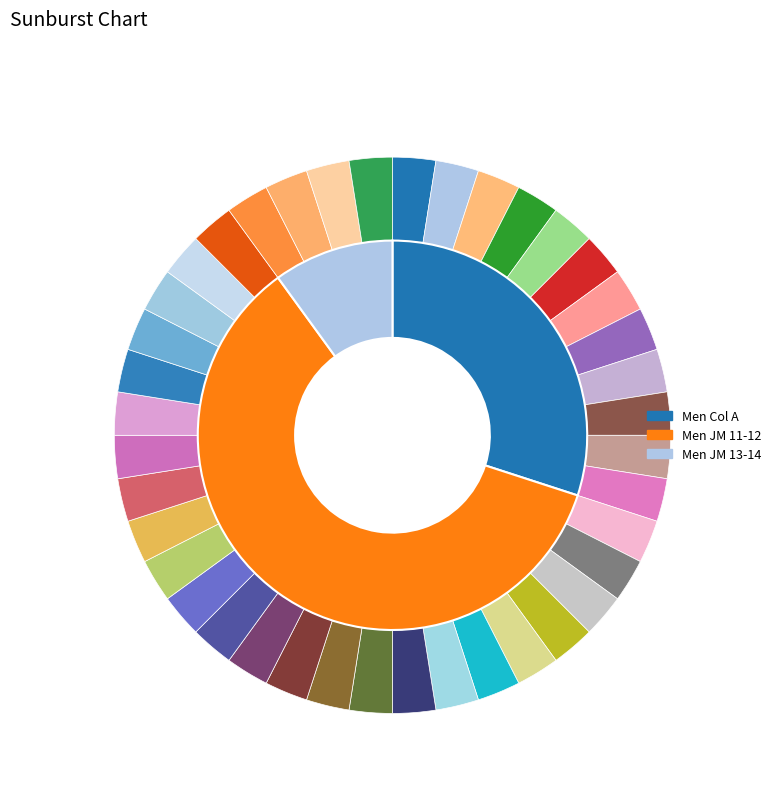

Does any single category account for the majority?

Yes